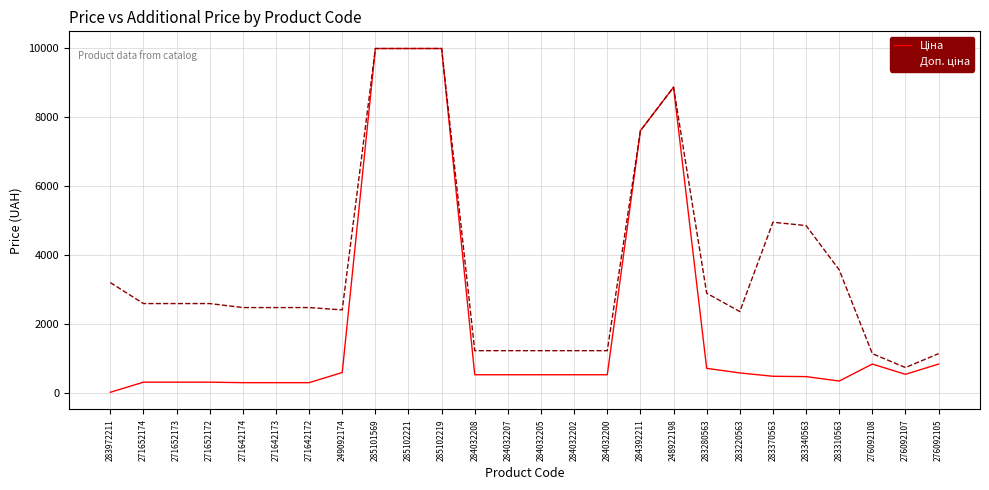

What is the spread (max minus min) of values at 271652174?

2273.5